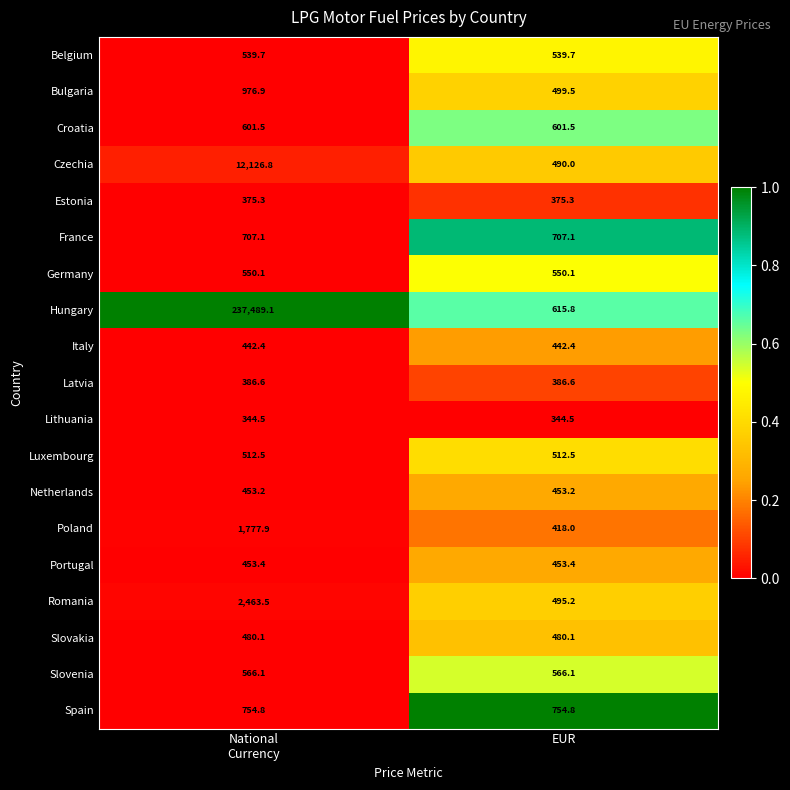

What is the average value of the Bulgaria series?

738.2